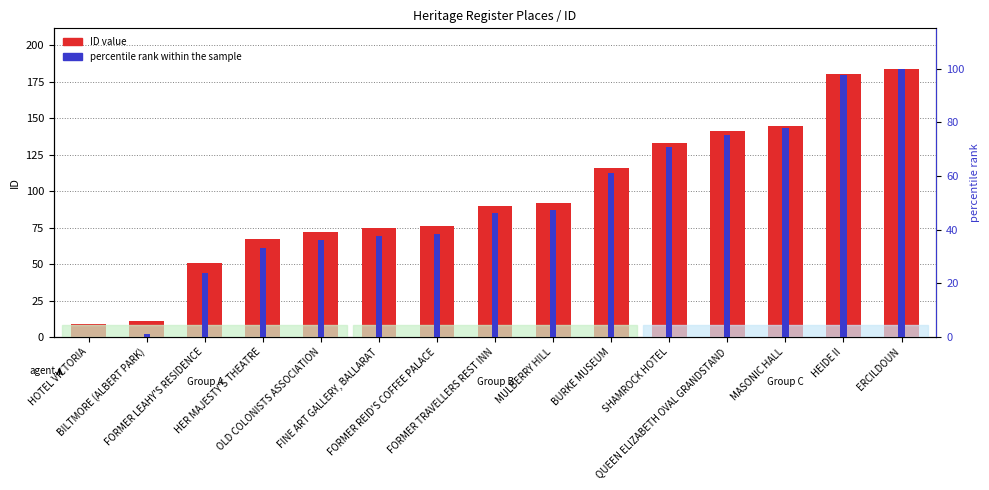

At which category is the sum across all series the highest?

ERCILDOUN